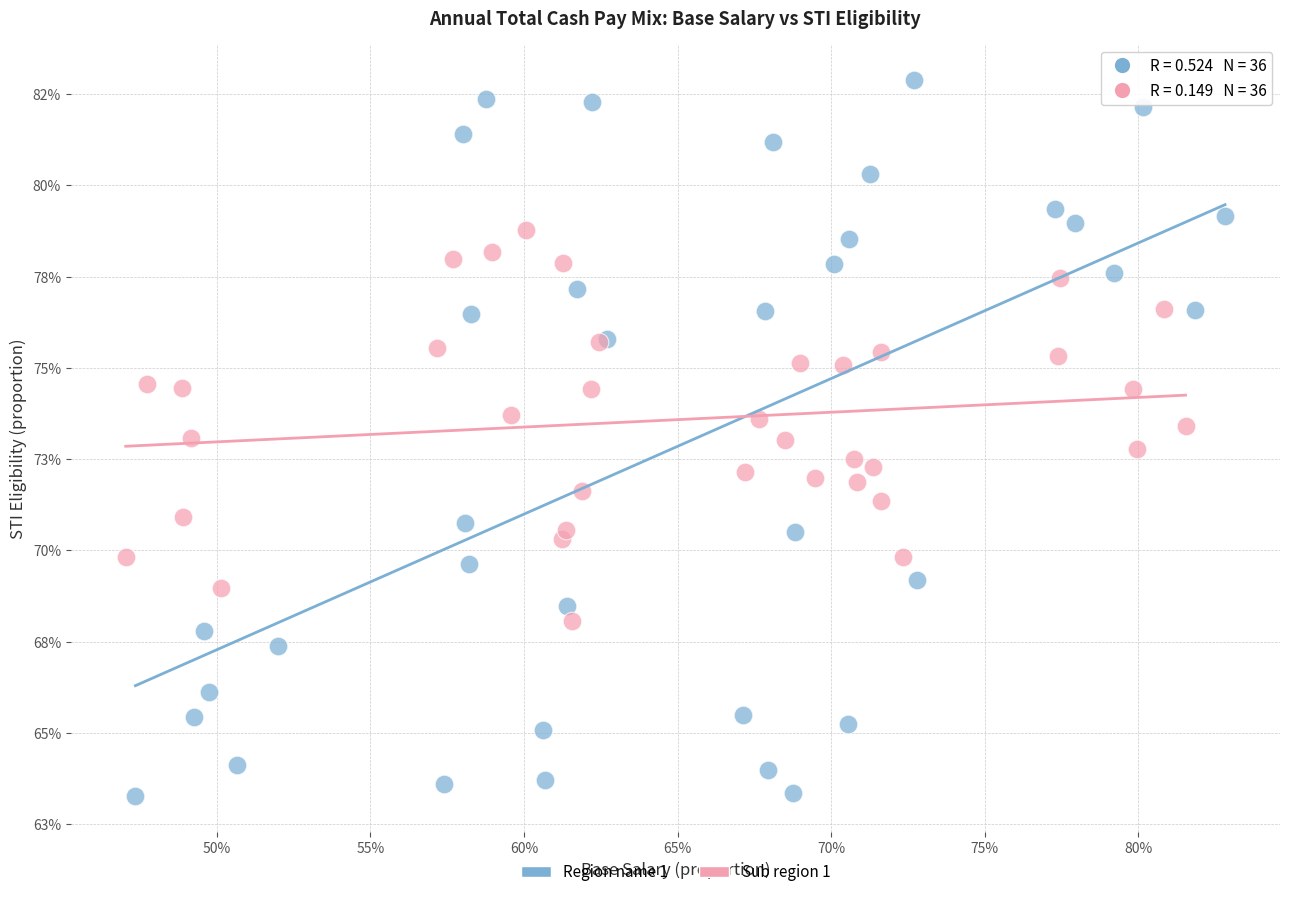

Which series reaches the minimum Y coordinate?

Region name 1